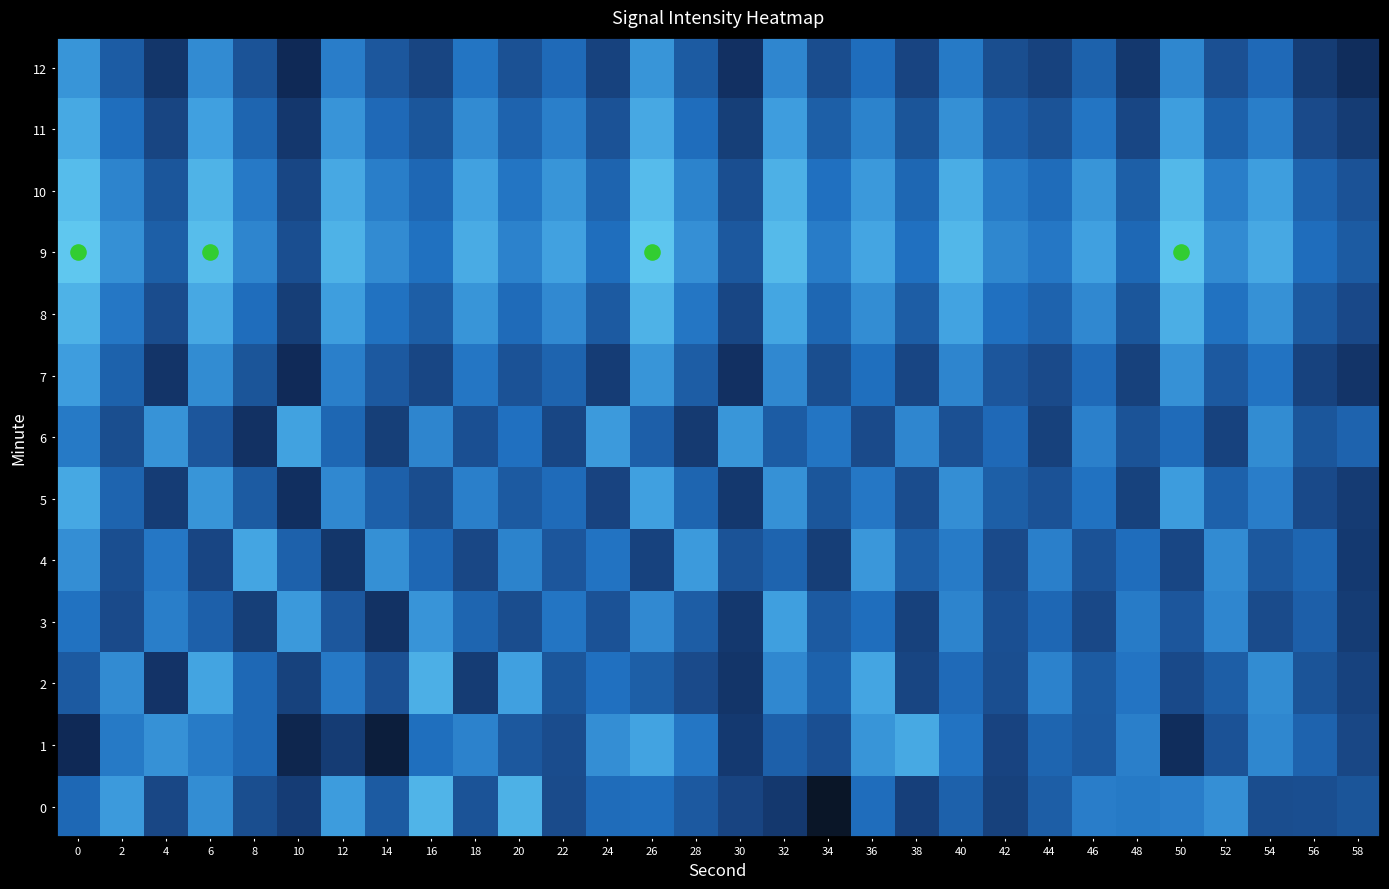

Which has a higher value, 20 or 44?

20